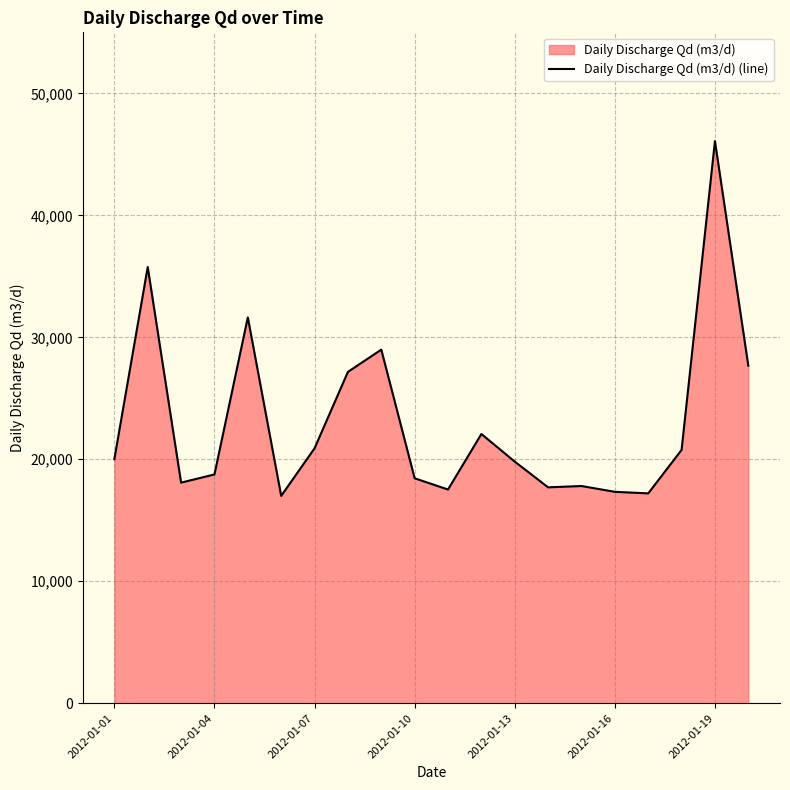

The value at 2012-01-07 is 5963. True or false?

False